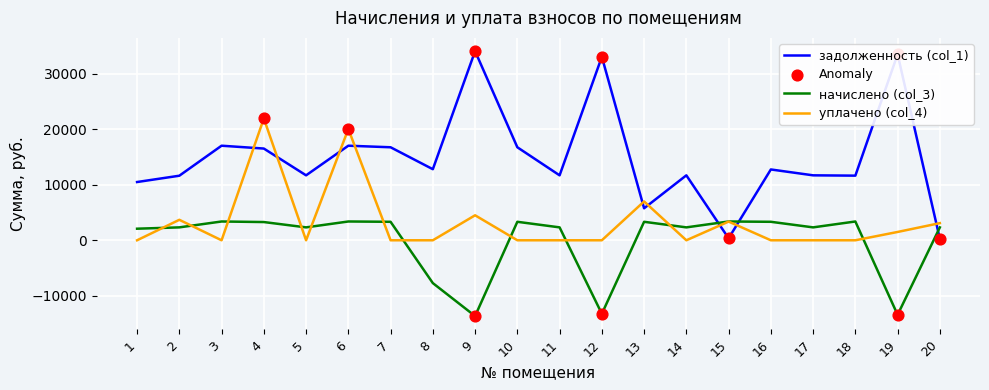

Which series has the largest total across all categories?

задолженность (col_1)